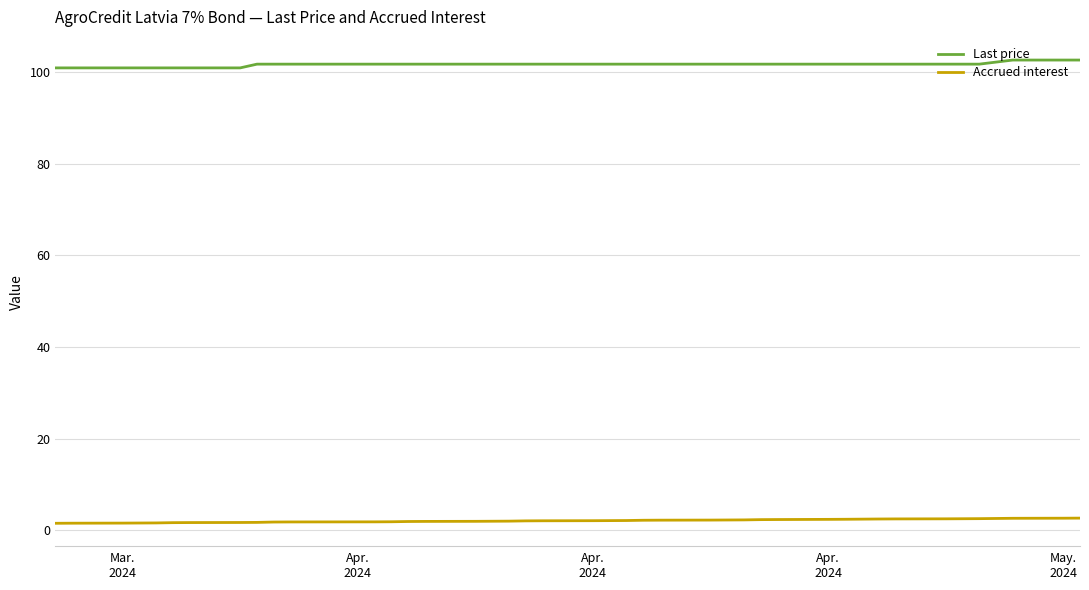

Does the chart display data point markers on the line(s)?

No